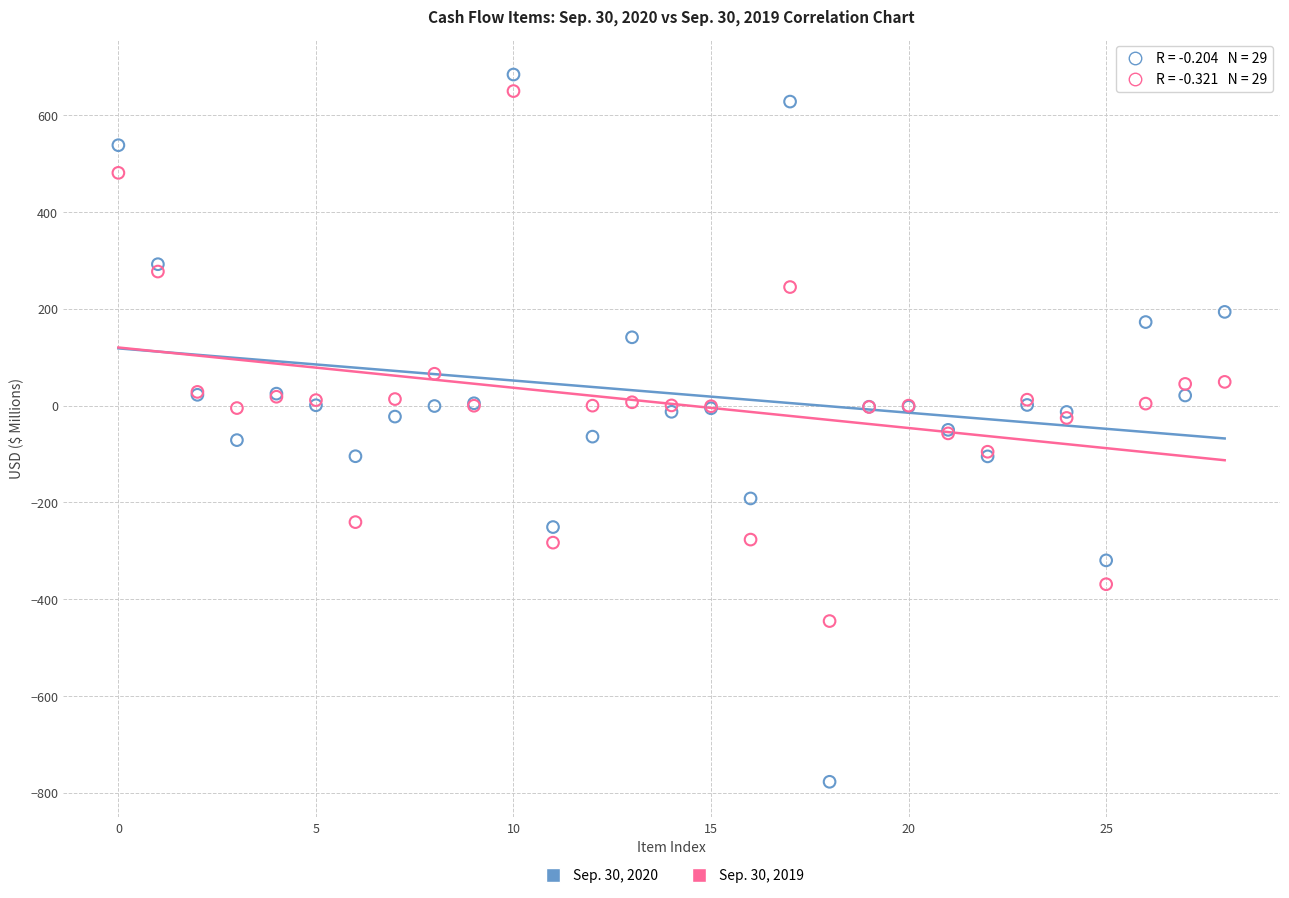

Which series has the largest Y range (max minus min)?

Sep. 30, 2020